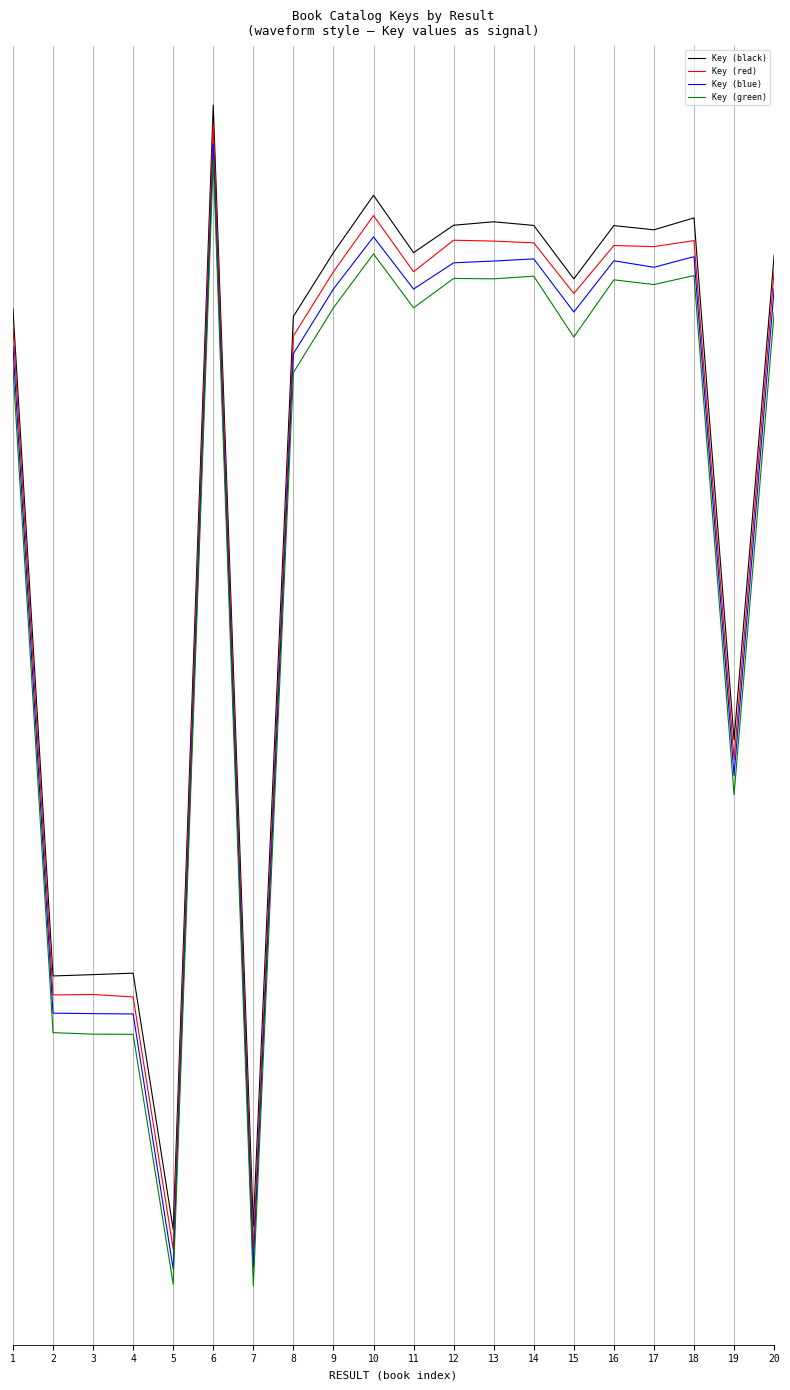

At which label is Key (black) closest to -37?

19